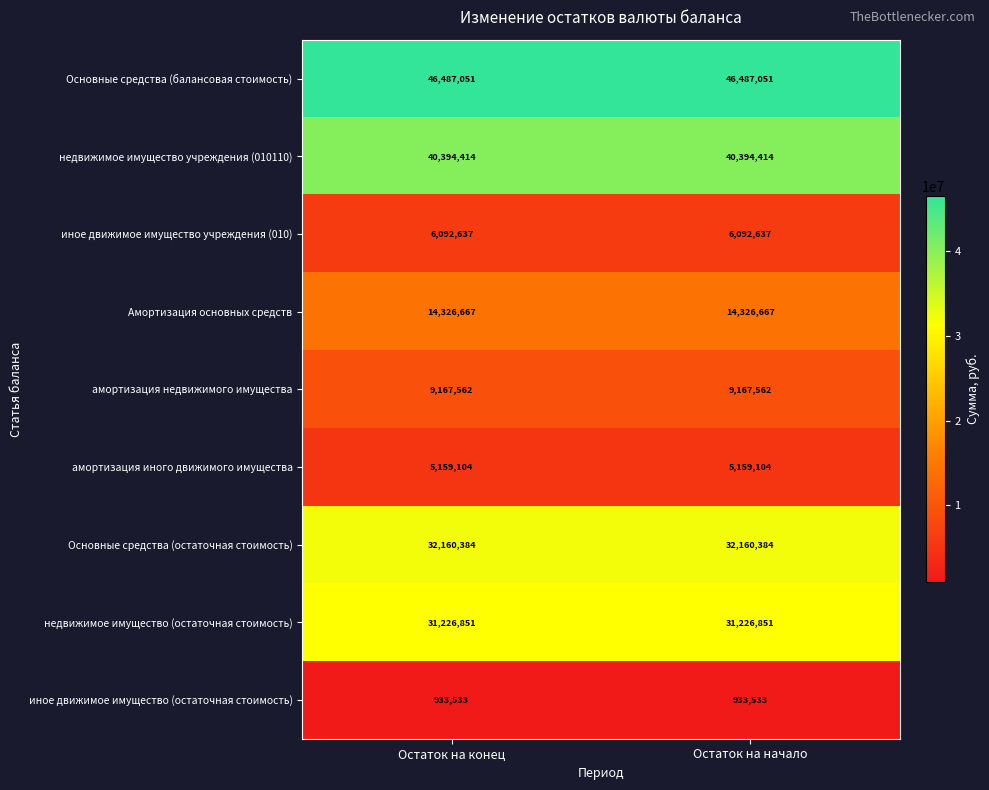

Which series has the largest total across all categories?

Основные средства (балансовая стоимость)